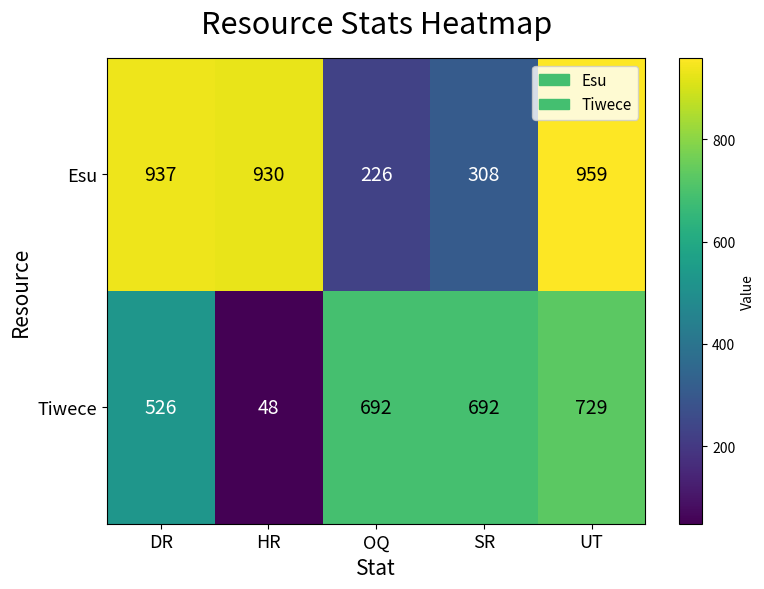

What is the spread (max minus min) of values at UT?

230